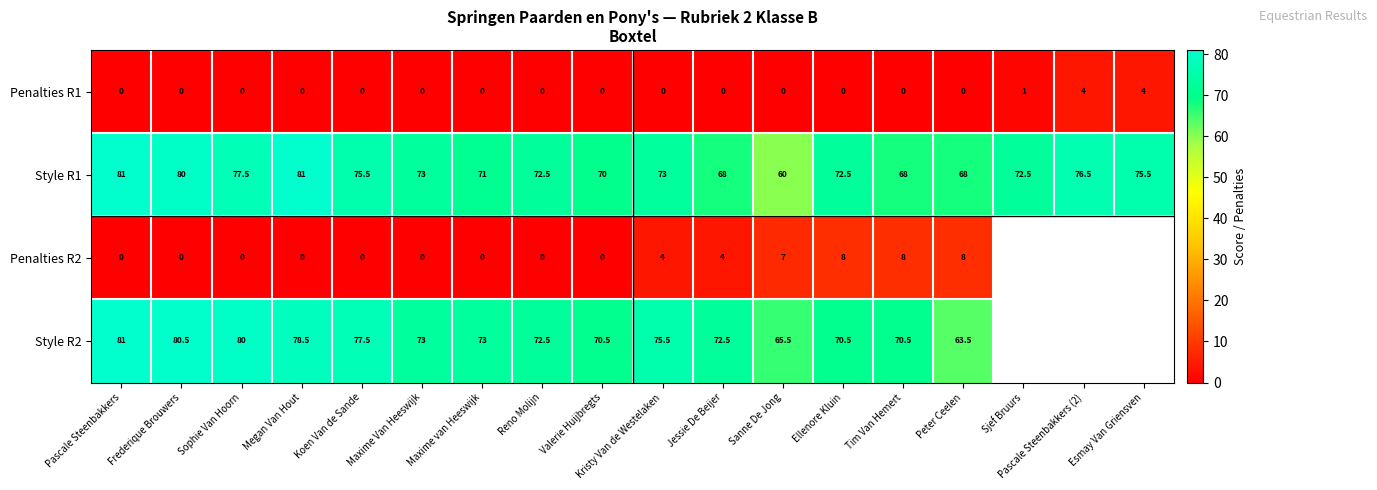

What is the highest value of the Penalties R1 series?

4.0